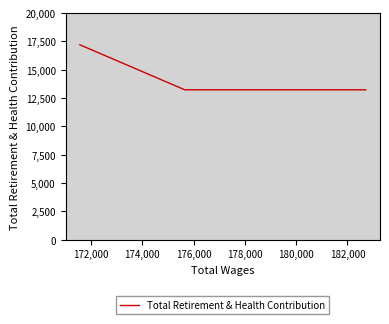

How many lines are shown in the chart?

1